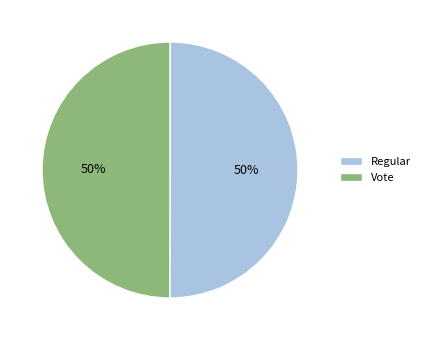

To the nearest percent, what portion does Regular represent?

50%